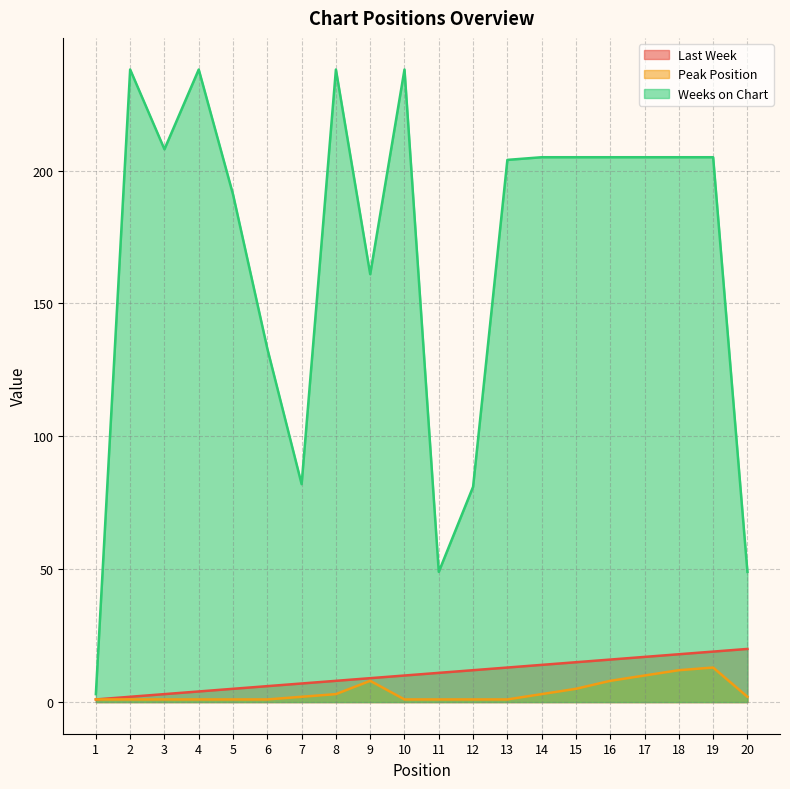

Reading right to left, list all the values displayed in this chart.

Last Week: 20	19	18	17	16	15	14	13	12	11	10	9	8	7	6	5	4	3	2	1
Peak Position: 2	13	12	10	8	5	3	1	1	1	1	8	3	2	1	1	1	1	1	1
Weeks on Chart: 49	205	205	205	205	205	205	204	81	49	238	161	238	82	133	191	238	208	238	3